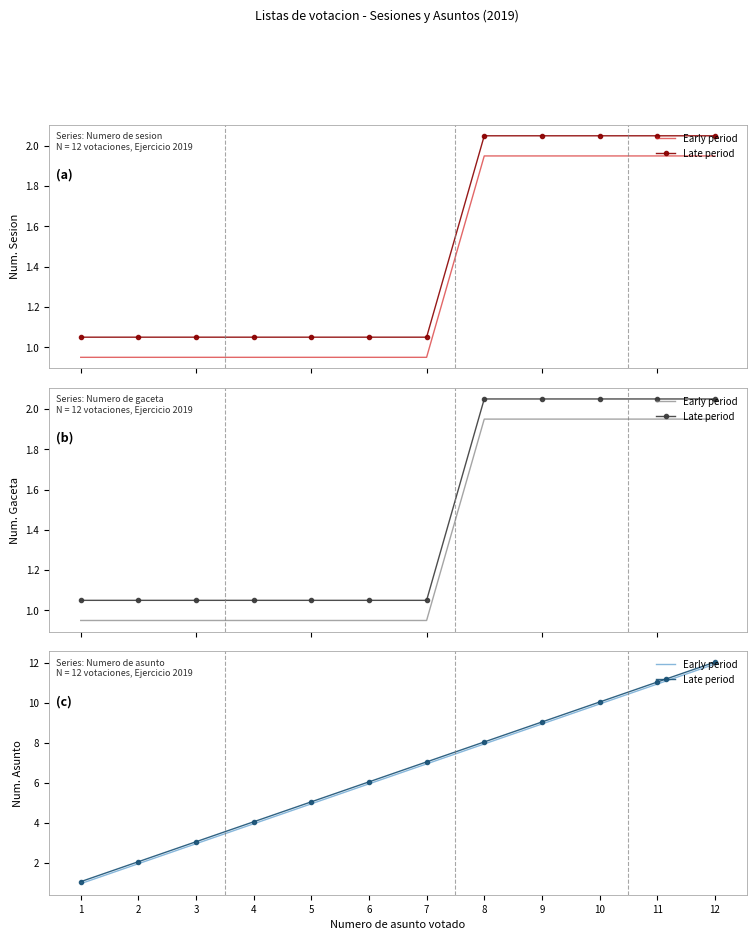

How many lines are shown in the chart?

2